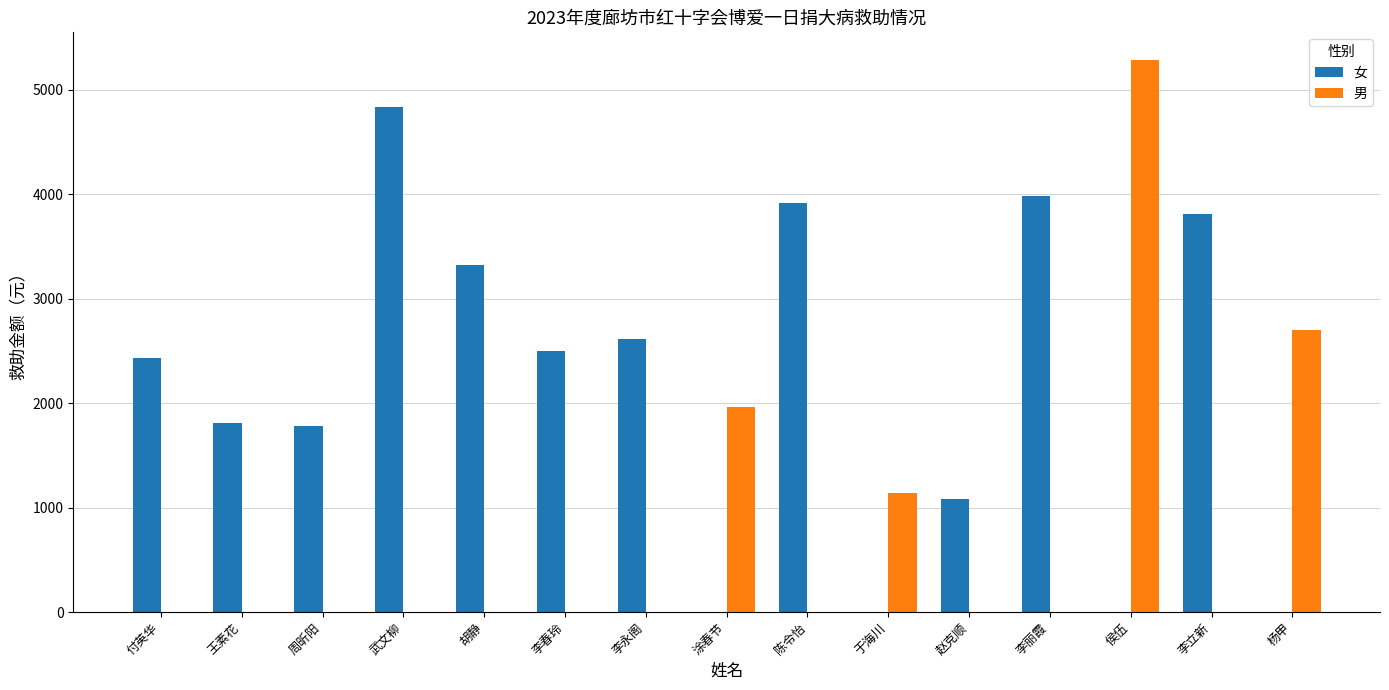

Reading left to right, extract all data points from this chart.

女: 付英华=2430	王素花=1811	周昕阳=1782	武文柳=4832	胡静=3316	李春玲=2499	李永阁=2609	涂春节=0	陈令怡=3917	于海川=0	赵克顺=1086	李丽霞=3979	侯伍=0	李立新=3804	杨甲=0
男: 付英华=0	王素花=0	周昕阳=0	武文柳=0	胡静=0	李春玲=0	李永阁=0	涂春节=1959	陈令怡=0	于海川=1138	赵克顺=0	李丽霞=0	侯伍=5283	李立新=0	杨甲=2699